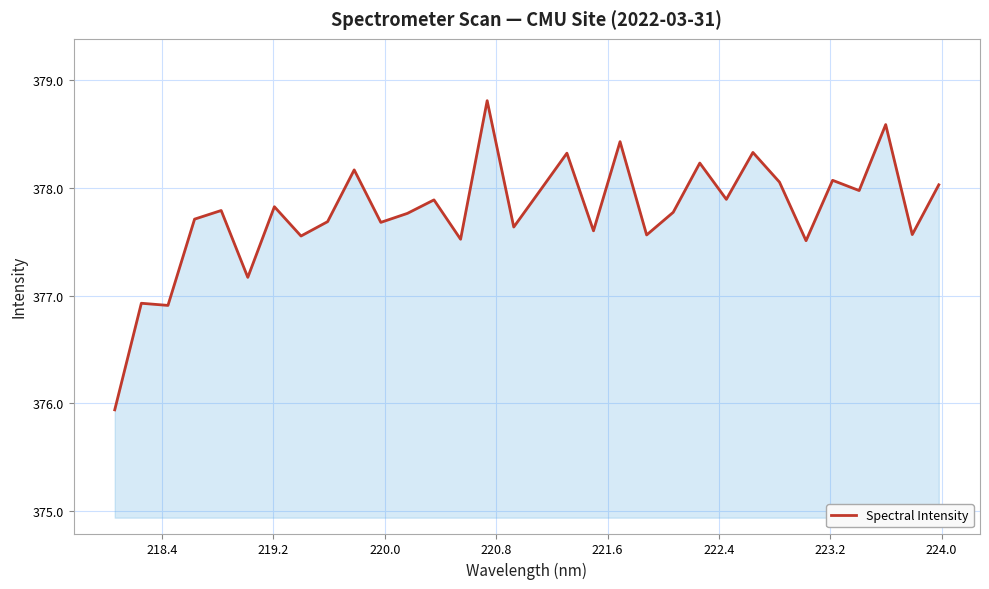

What is the difference between the maximum and minimum values?

2.9